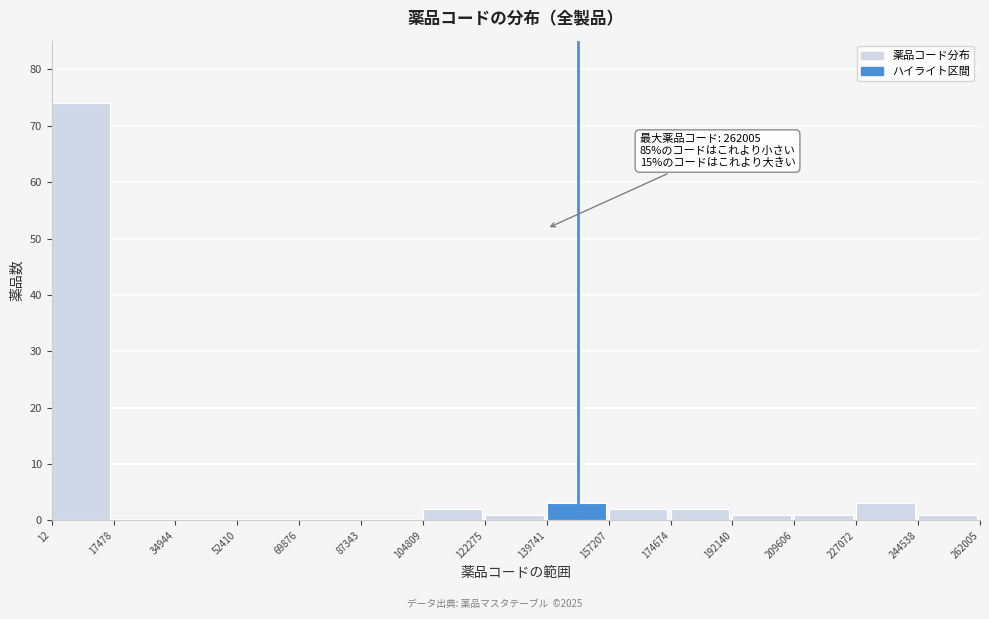

Which range on the x-axis has the tallest bar?

12 to 17478